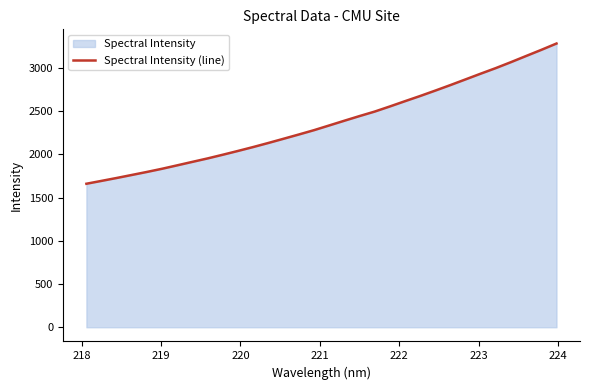

What is the difference between the maximum and minimum values?

1622.3